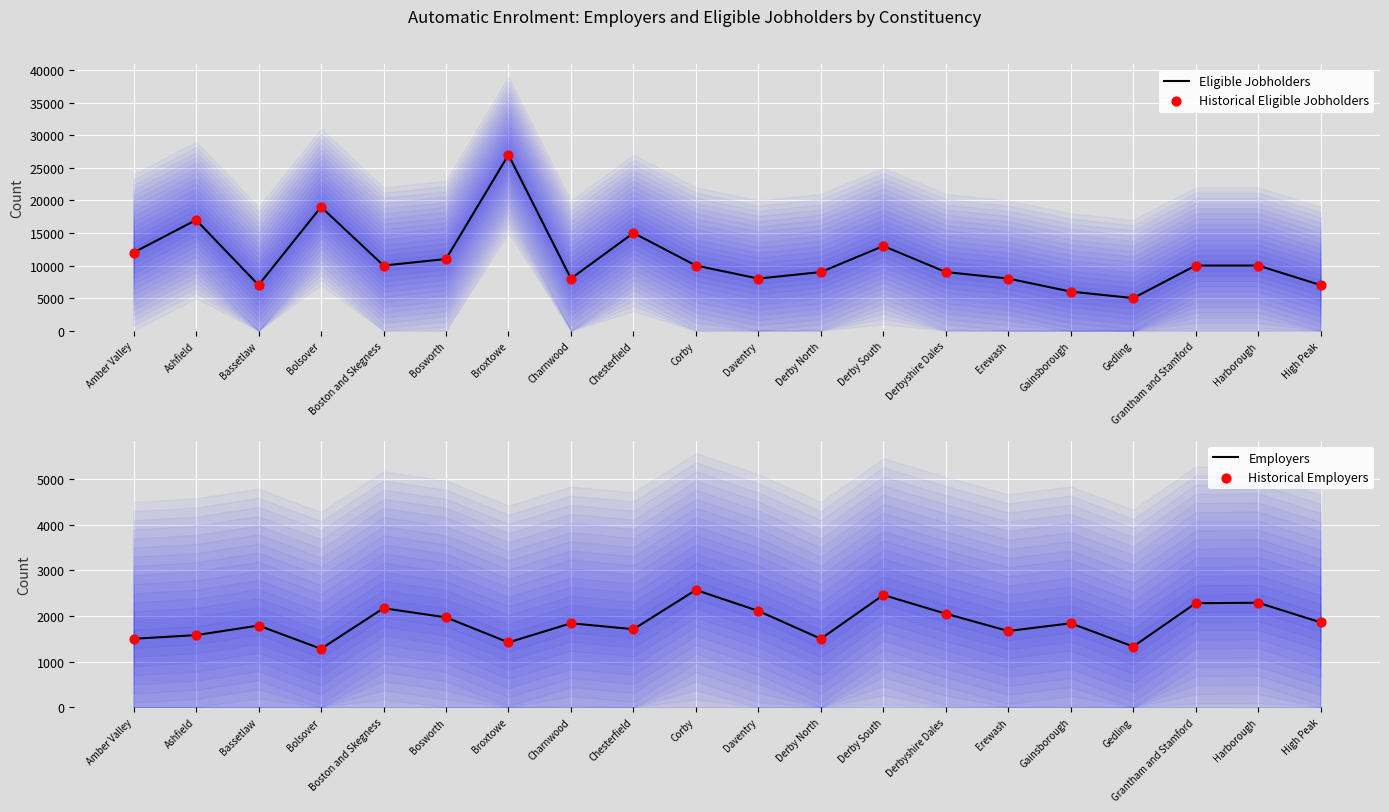

Which series reaches the minimum Y coordinate?

Employers